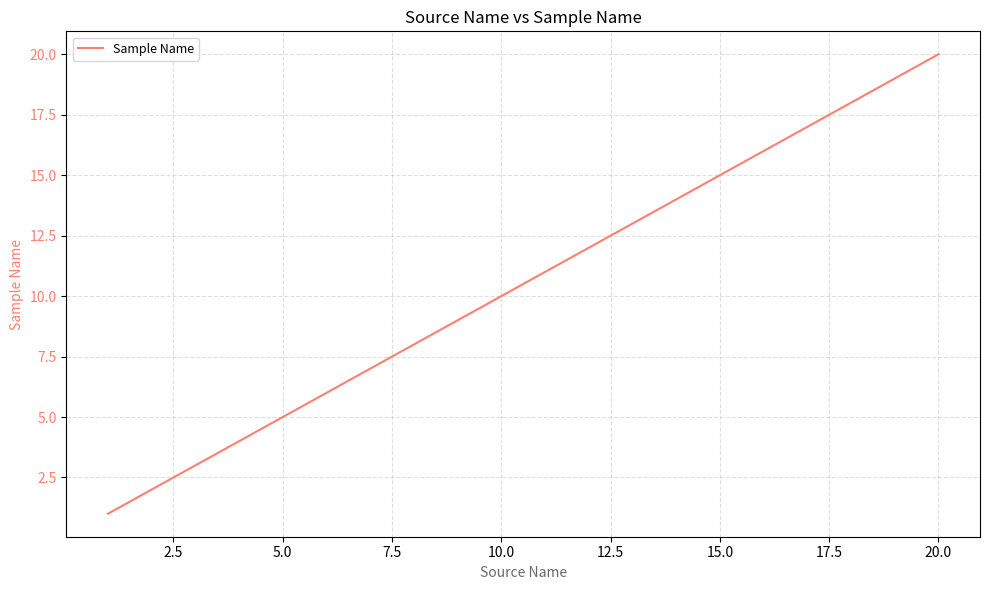

How many series are shown in this chart?

1